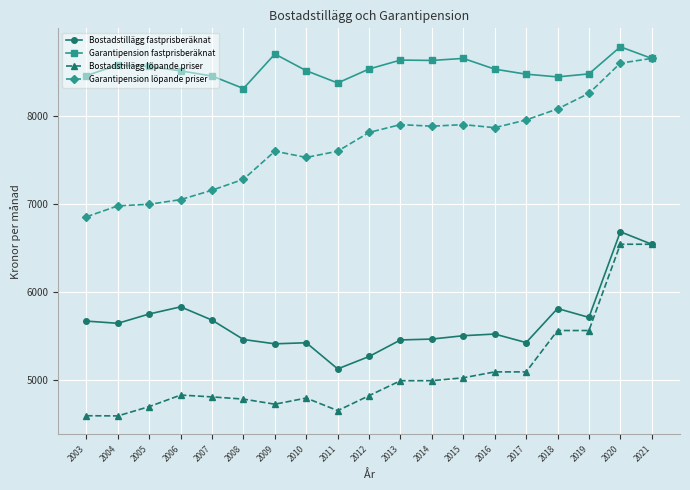

At how many categories does at least one series exceed 5562?

19